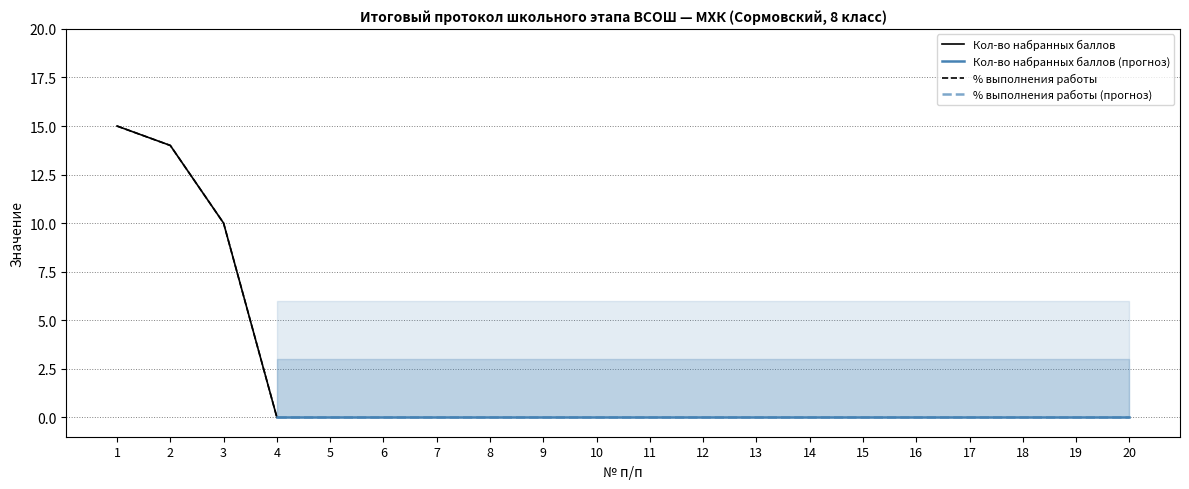

Which label corresponds to the largest value in the chart?

1